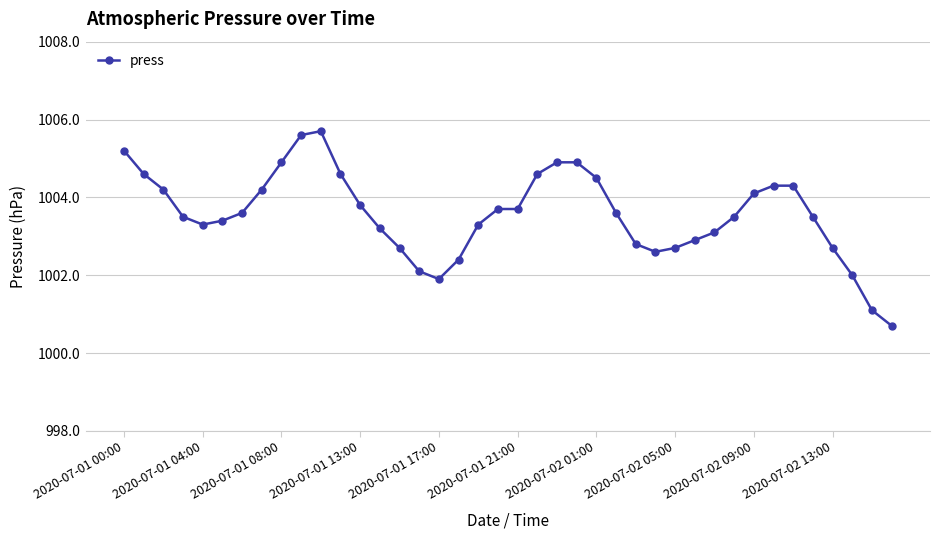

What is the value of the 4th point from the left?

1003.5